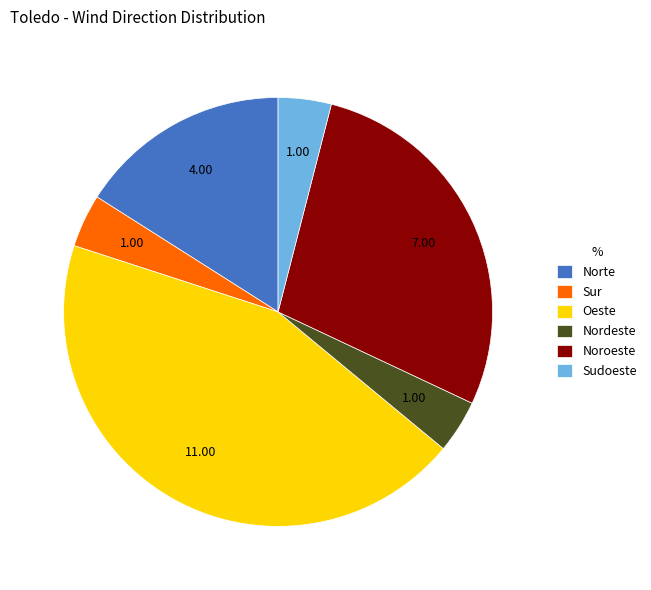

True or false: Sur accounts for 17% of the total.

False